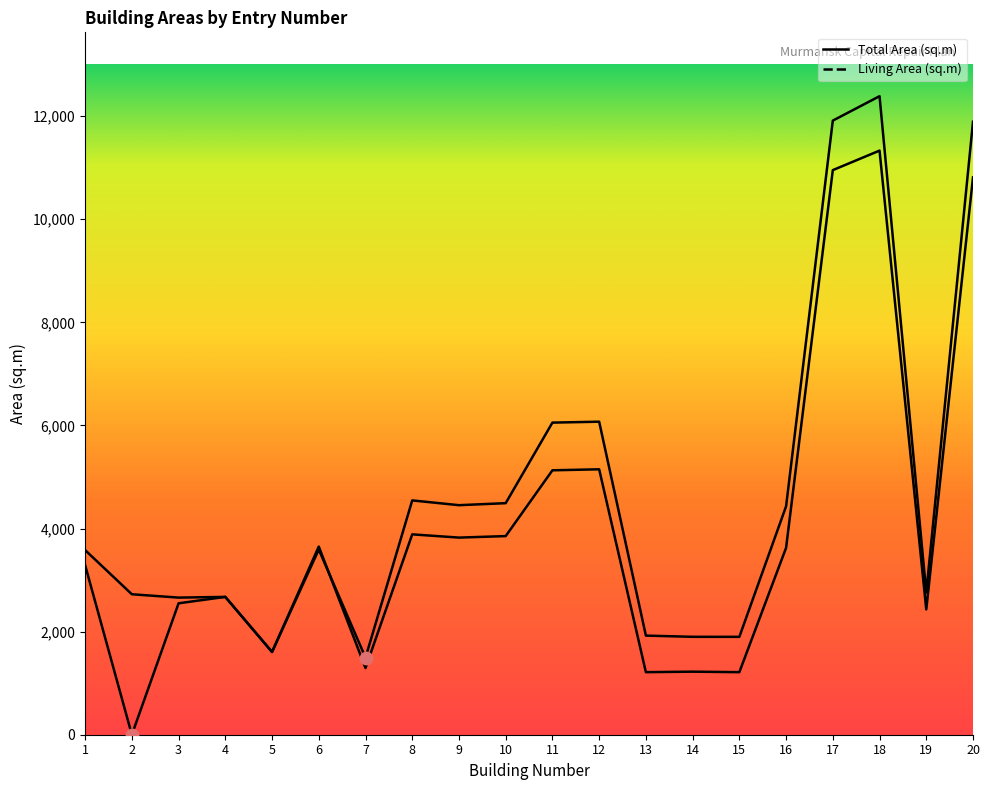

Which series has the widest spread of Y values?

Living Area (sq.m)